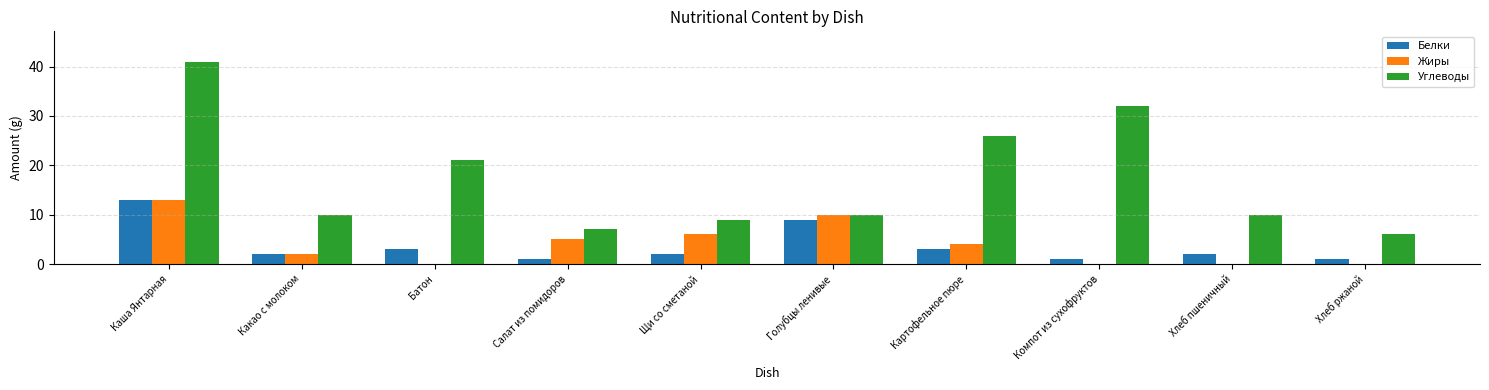

Reading left to right, what are all the values shown in this chart?

Белки: Каша Янтарная=13	Какао с молоком=2	Батон=3	Салат из помидоров=1	Щи со сметаной=2	Голубцы ленивые=9	Картофельное пюре=3	Компот из сухофруктов=1	Хлеб пшеничный=2	Хлеб ржаной=1
Жиры: Каша Янтарная=13	Какао с молоком=2	Батон=0	Салат из помидоров=5	Щи со сметаной=6	Голубцы ленивые=10	Картофельное пюре=4	Компот из сухофруктов=0	Хлеб пшеничный=0	Хлеб ржаной=0
Углеводы: Каша Янтарная=41	Какао с молоком=10	Батон=21	Салат из помидоров=7	Щи со сметаной=9	Голубцы ленивые=10	Картофельное пюре=26	Компот из сухофруктов=32	Хлеб пшеничный=10	Хлеб ржаной=6